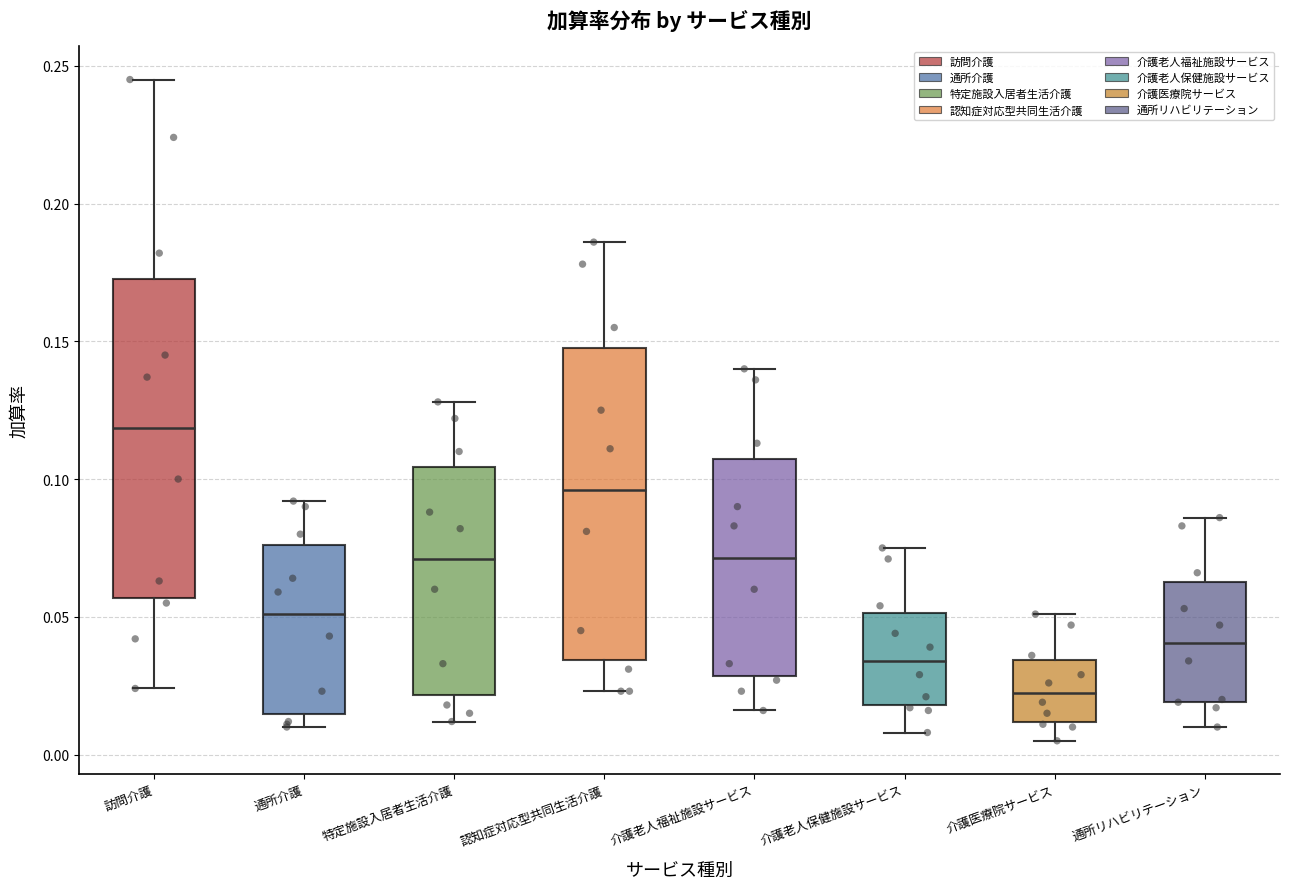

Which box has the highest median line?

訪問介護